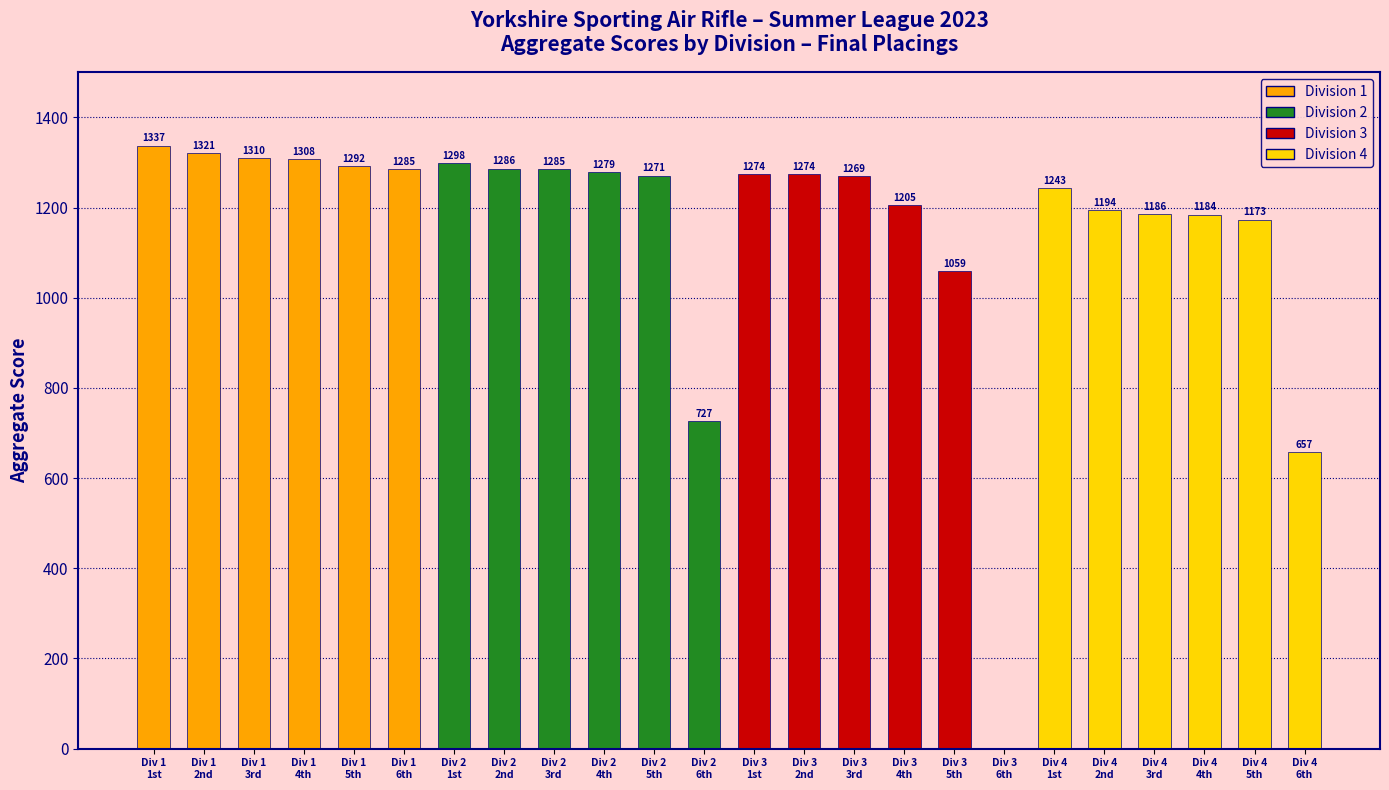

Approximately how many times larger is the value at Div 2
4th compared to Div 1
1st?

1.0